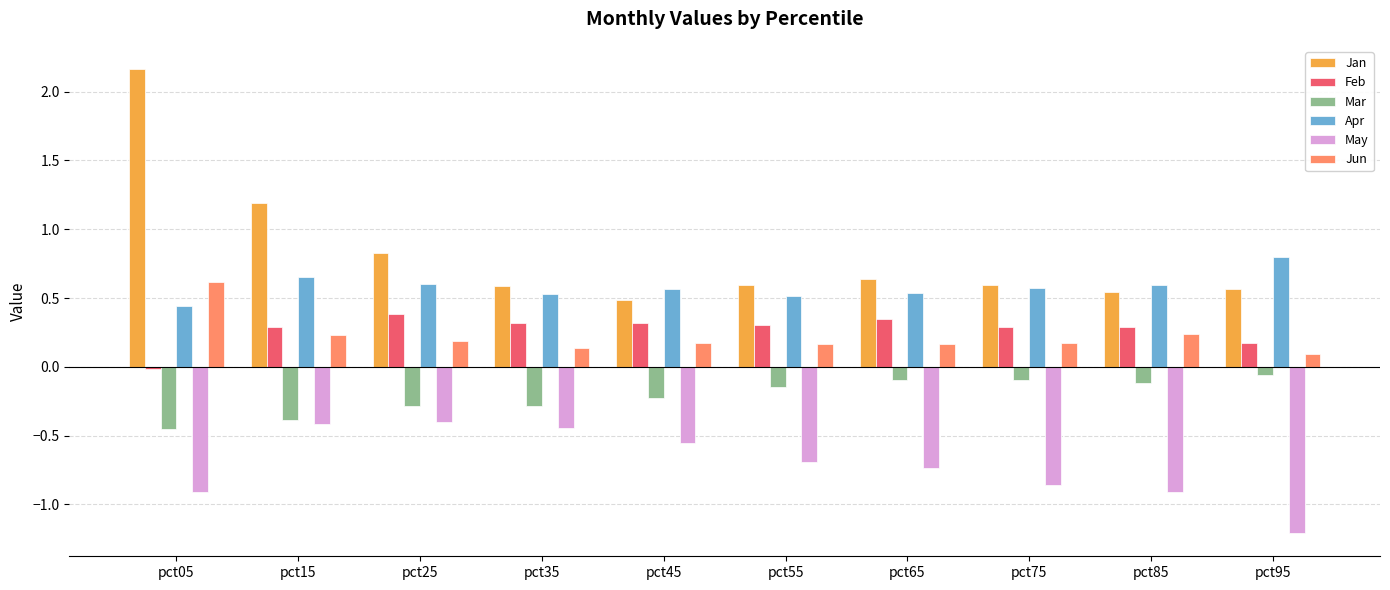

How many bars are there in each group?

6